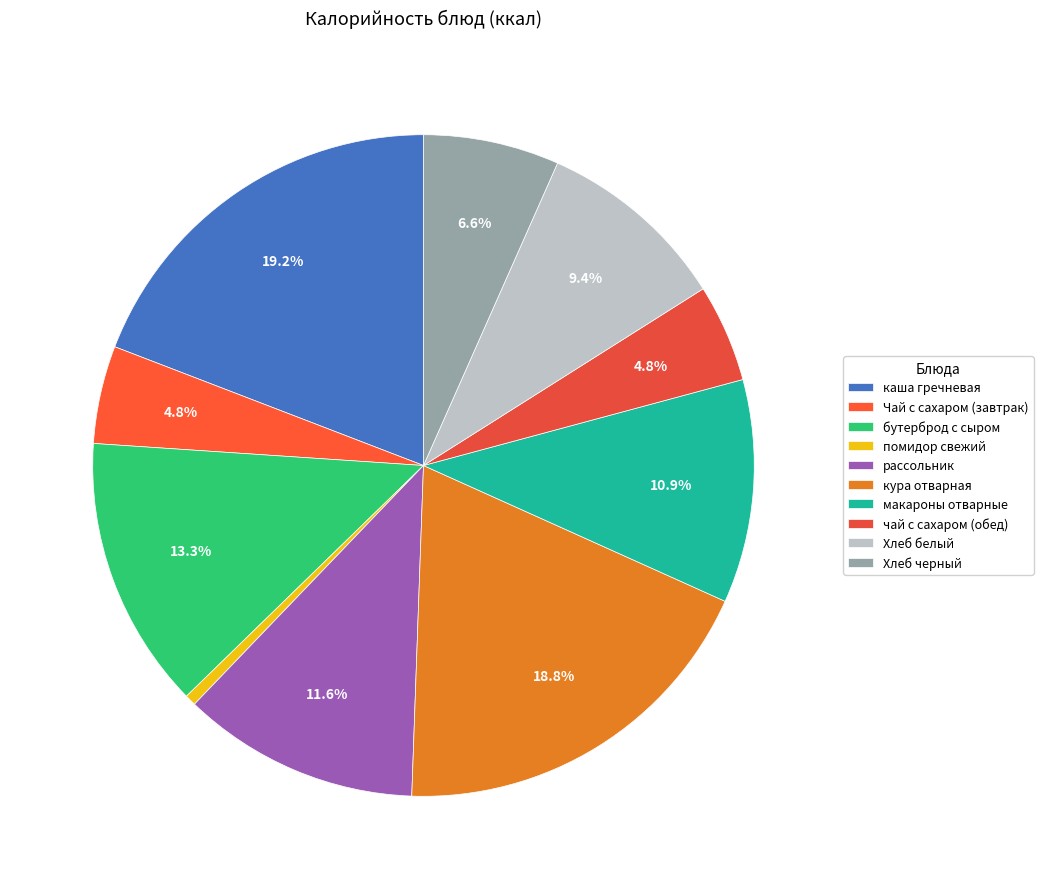

What is the smallest slice in the pie chart?

помидор свежий